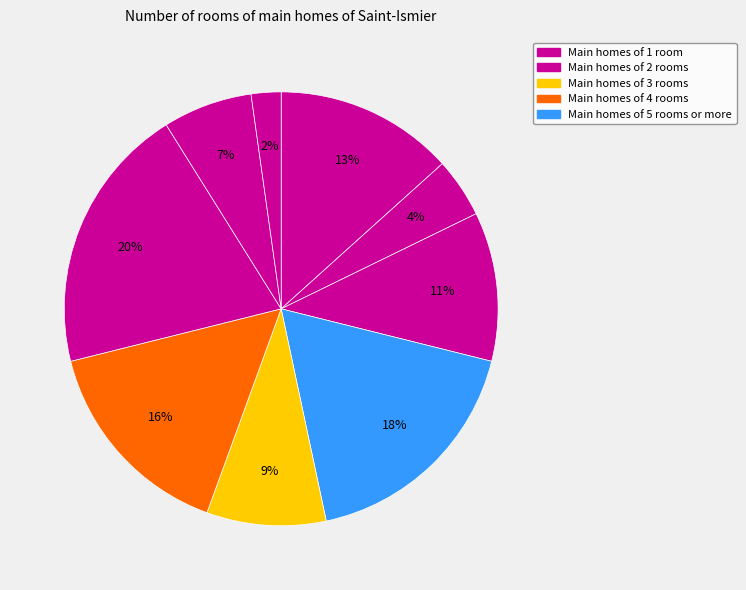

How many slices are in this pie chart?

9